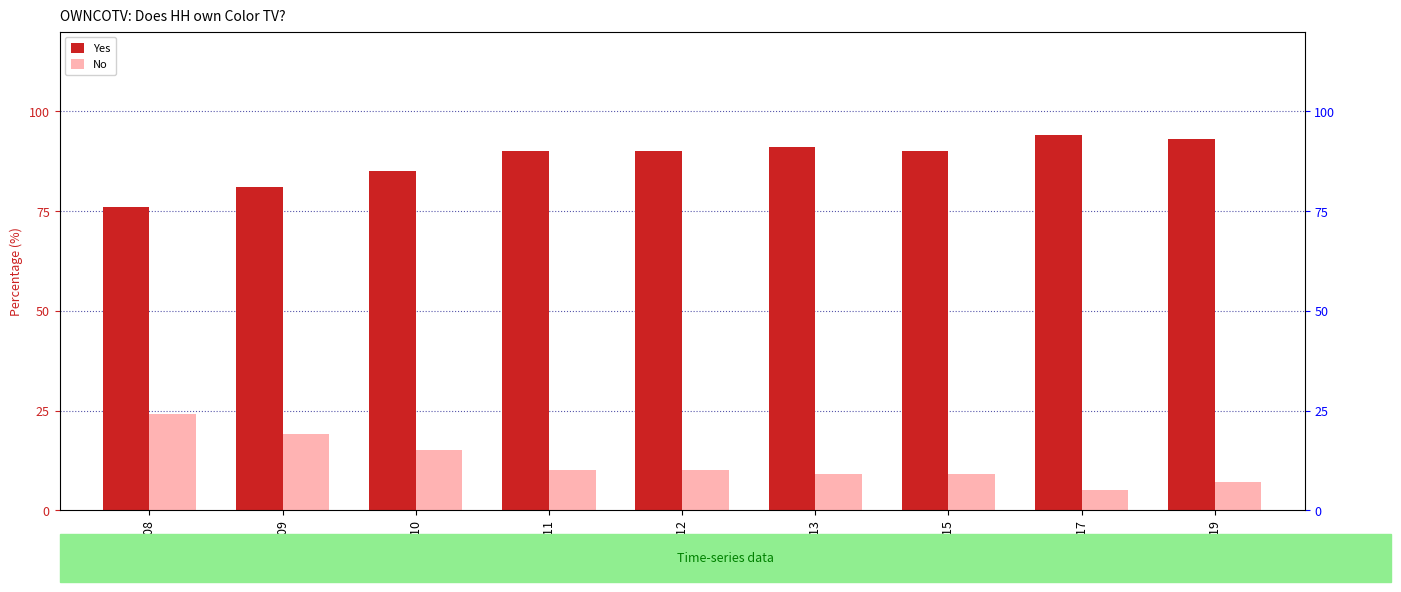

List the labels in order of No value, largest first.

2008, 2009, 2010, 2011, 2012, 2013, 2015, 2019, 2017